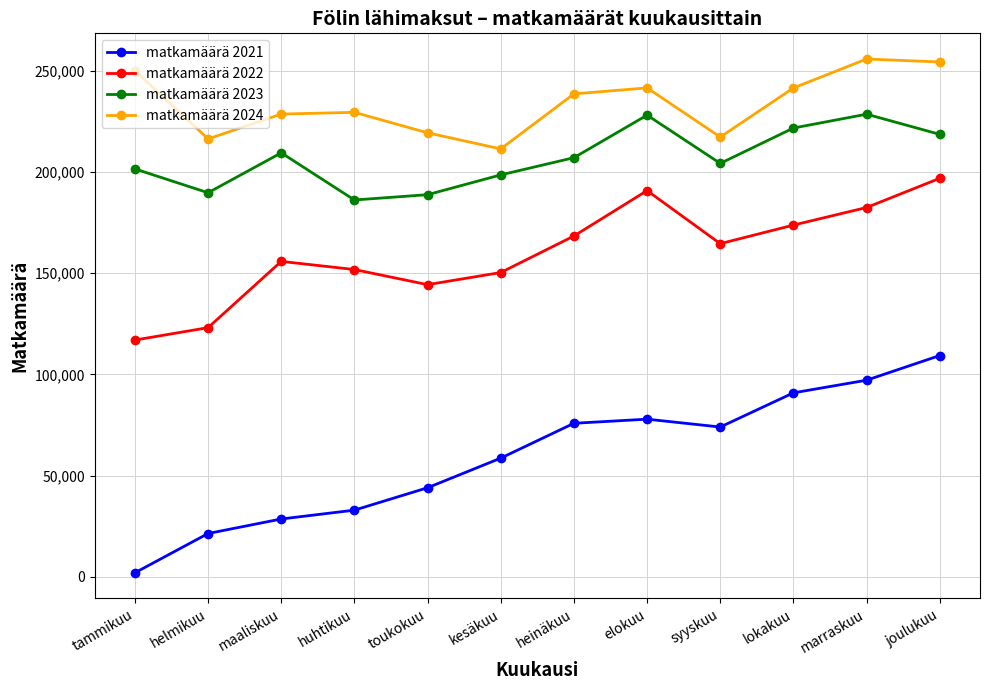

Does the chart have visible grid lines?

Yes